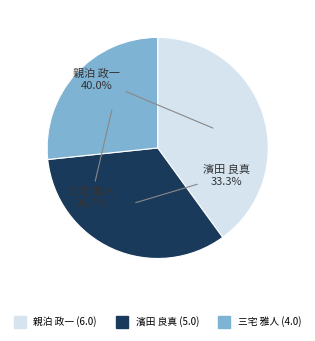

To the nearest percent, what is the combined percentage of 濱田 良真 and 親泊 政一?

73%